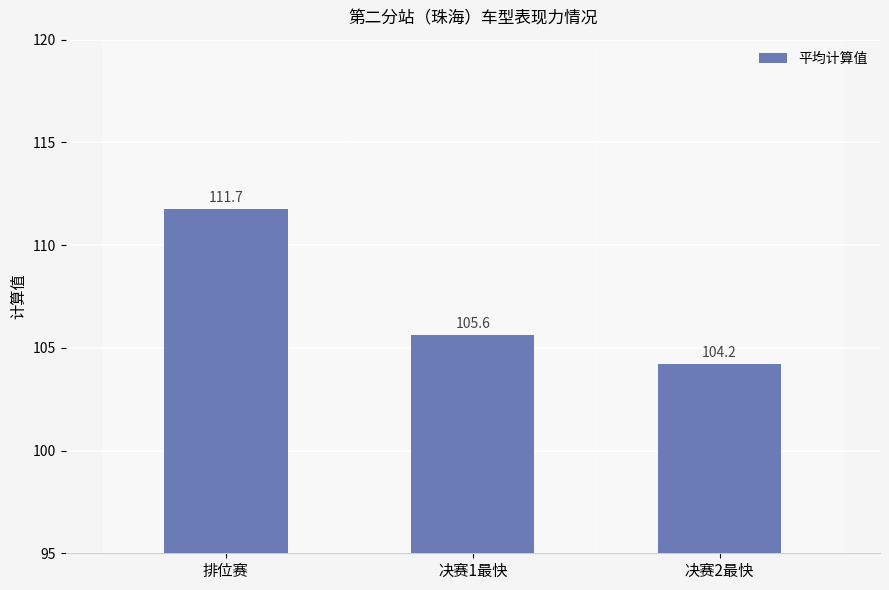

Which label corresponds to the largest value in the chart?

排位赛